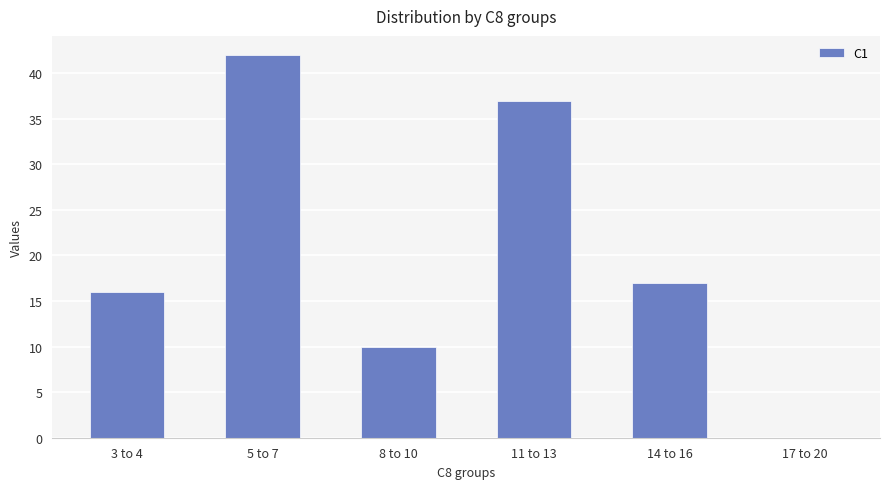

Reading left to right, extract all data points from this chart.

16	42	10	37	17	0